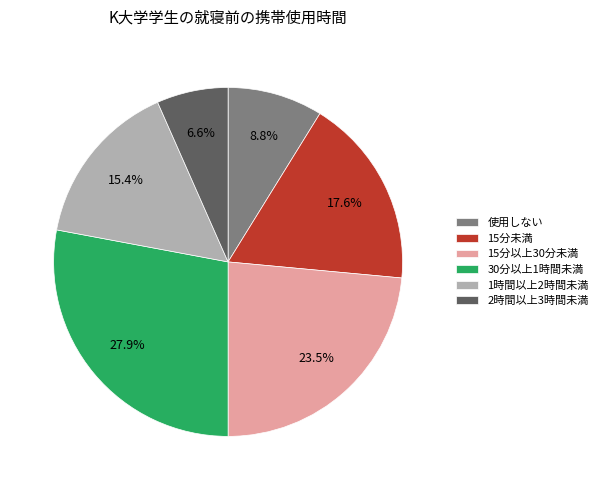

Rank the categories by value from lowest to highest.

2時間以上3時間未満, 使用しない, 1時間以上2時間未満, 15分未満, 15分以上30分未満, 30分以上1時間未満